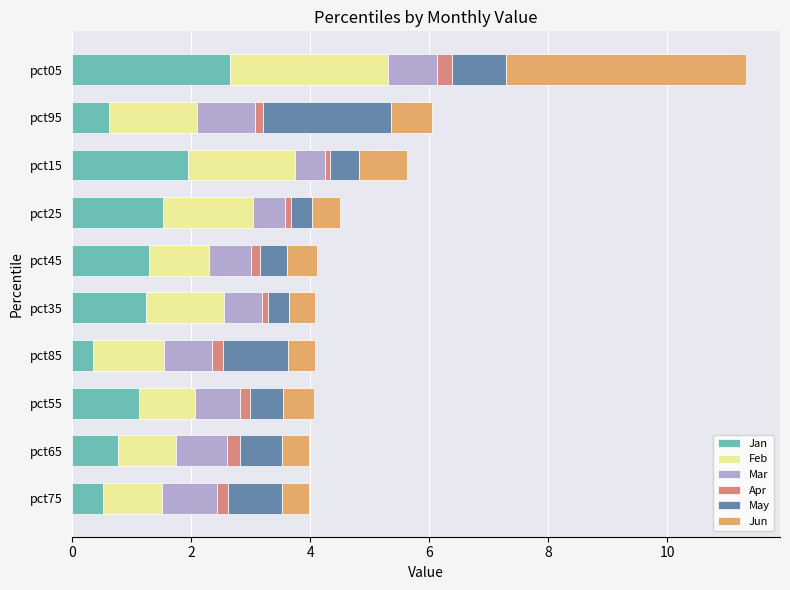

What are all the series names shown in the legend?

Jan, Feb, Mar, Apr, May, Jun